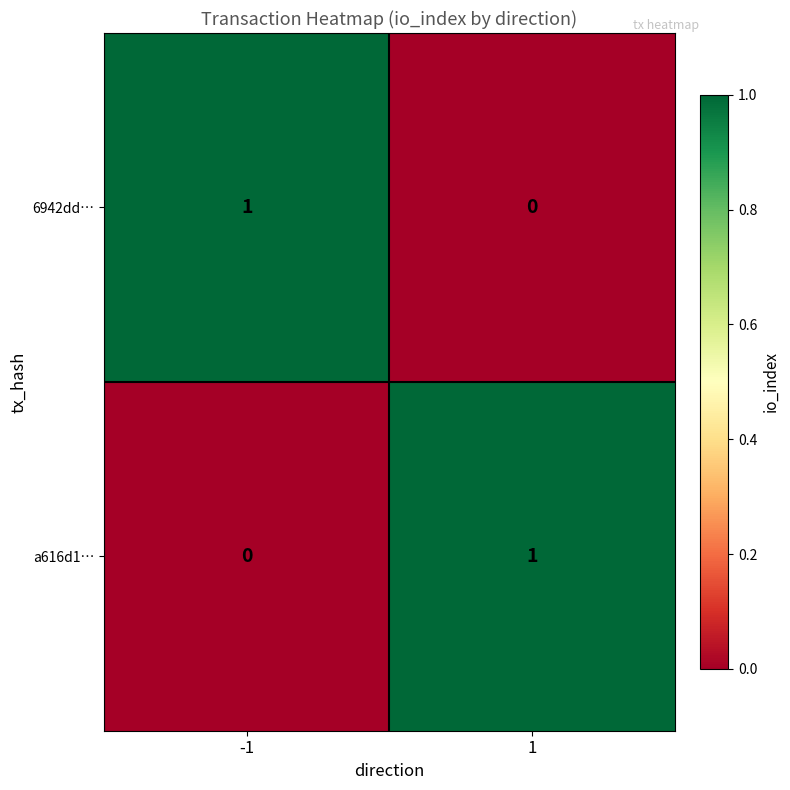

At -1, list the series in order from smallest to largest.

a616d1…, 6942dd…